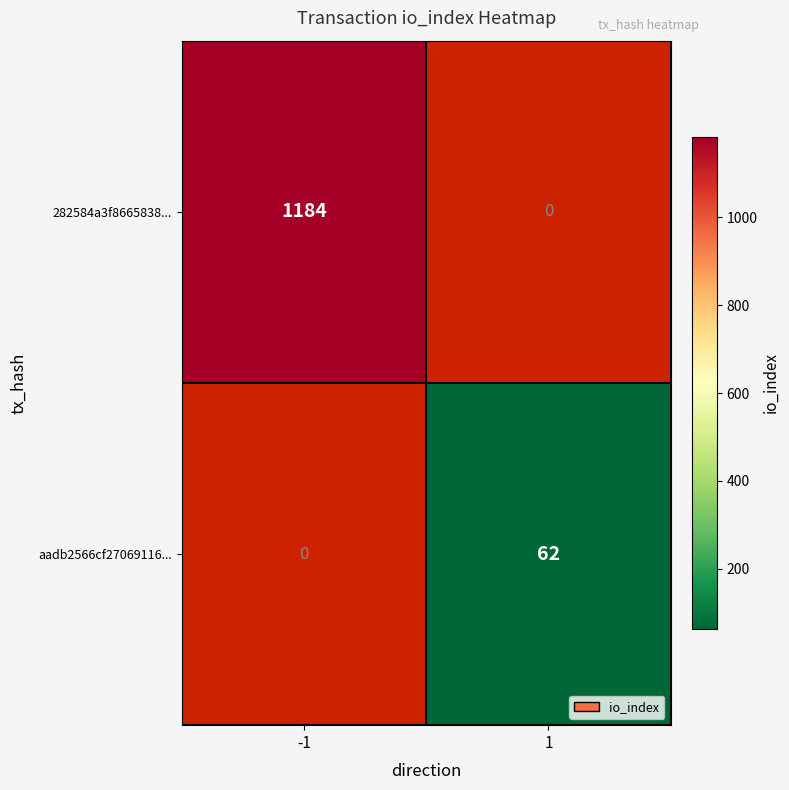

True or false: 282584a3f8665838... has a value of 1184 at -1.

True